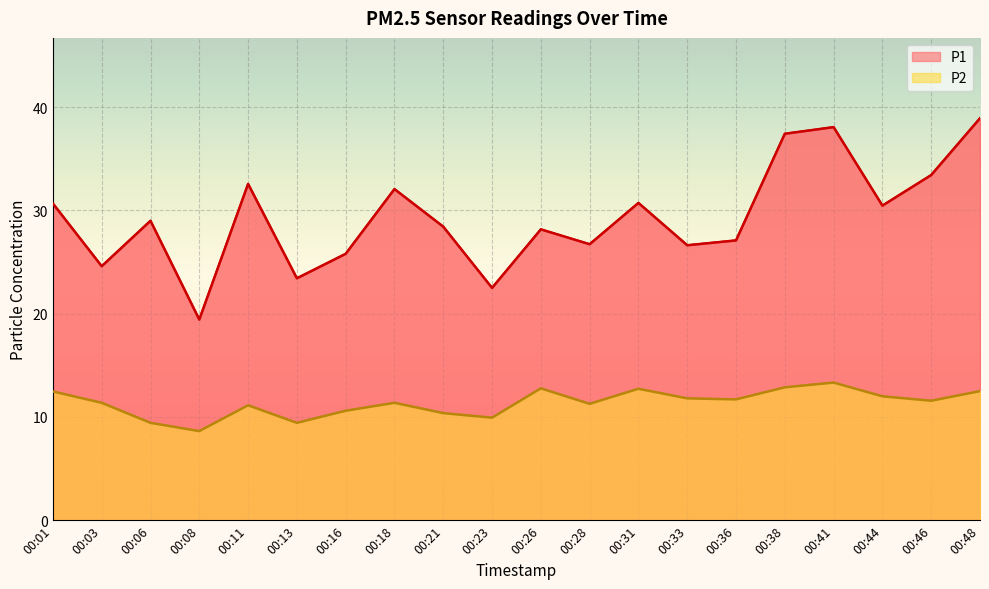

At which label is P1 closest to 29?

00:06